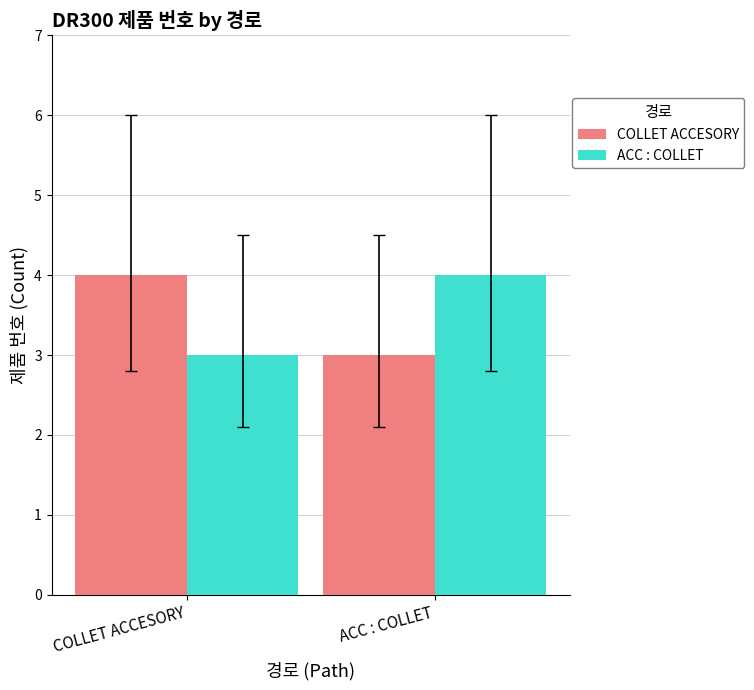

What is the difference between the highest and lowest values at COLLET ACCESORY?

1